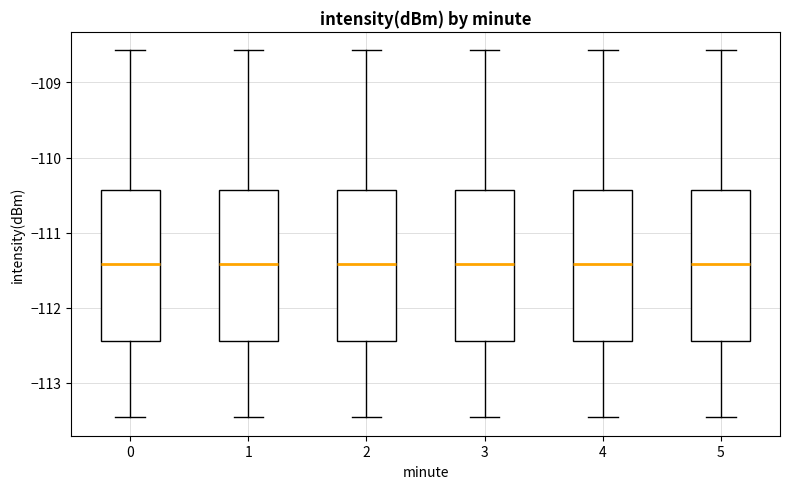

Reading left to right, transcribe this box plot: for each box, give where its median line is, the range the box spans, and where its two whiskers end, as read against the y-axis. The values are not printed on the chart, so give them approximately, as read against the axis.

0: median -111.4, box -112.4 to -110.4, whiskers -113.5 to -108.6
1: median -111.4, box -112.4 to -110.4, whiskers -113.5 to -108.6
2: median -111.4, box -112.4 to -110.4, whiskers -113.5 to -108.6
3: median -111.4, box -112.4 to -110.4, whiskers -113.5 to -108.6
4: median -111.4, box -112.4 to -110.4, whiskers -113.5 to -108.6
5: median -111.4, box -112.4 to -110.4, whiskers -113.5 to -108.6